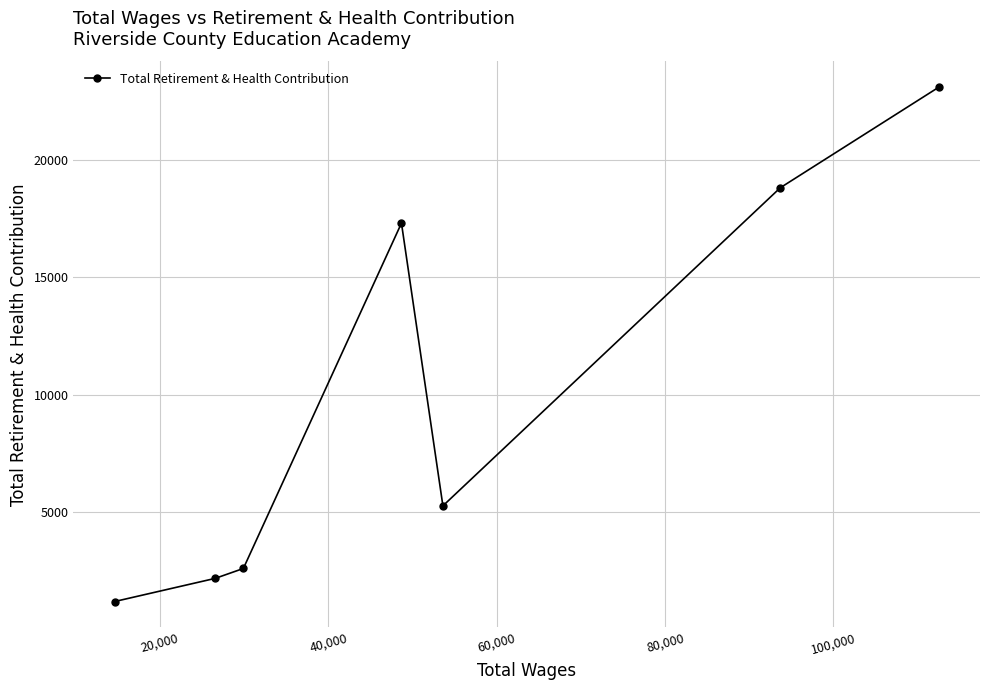

What is the difference between the second highest and second lowest values?

16626